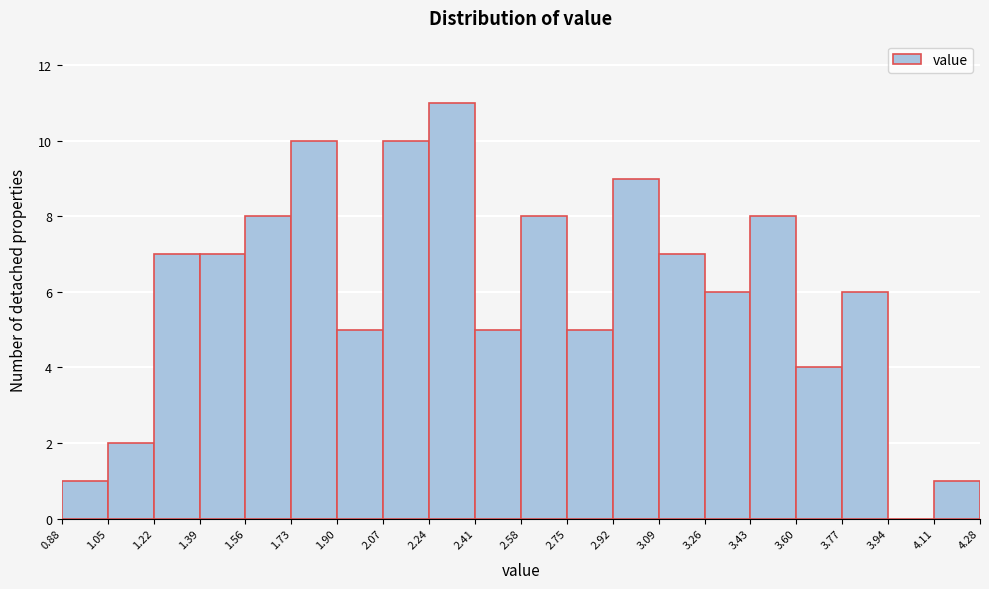

What is the height of the bar covering 2.24 to 2.41 on the x-axis? The values are not printed on the chart, so give them approximately, as read against the axis.

11